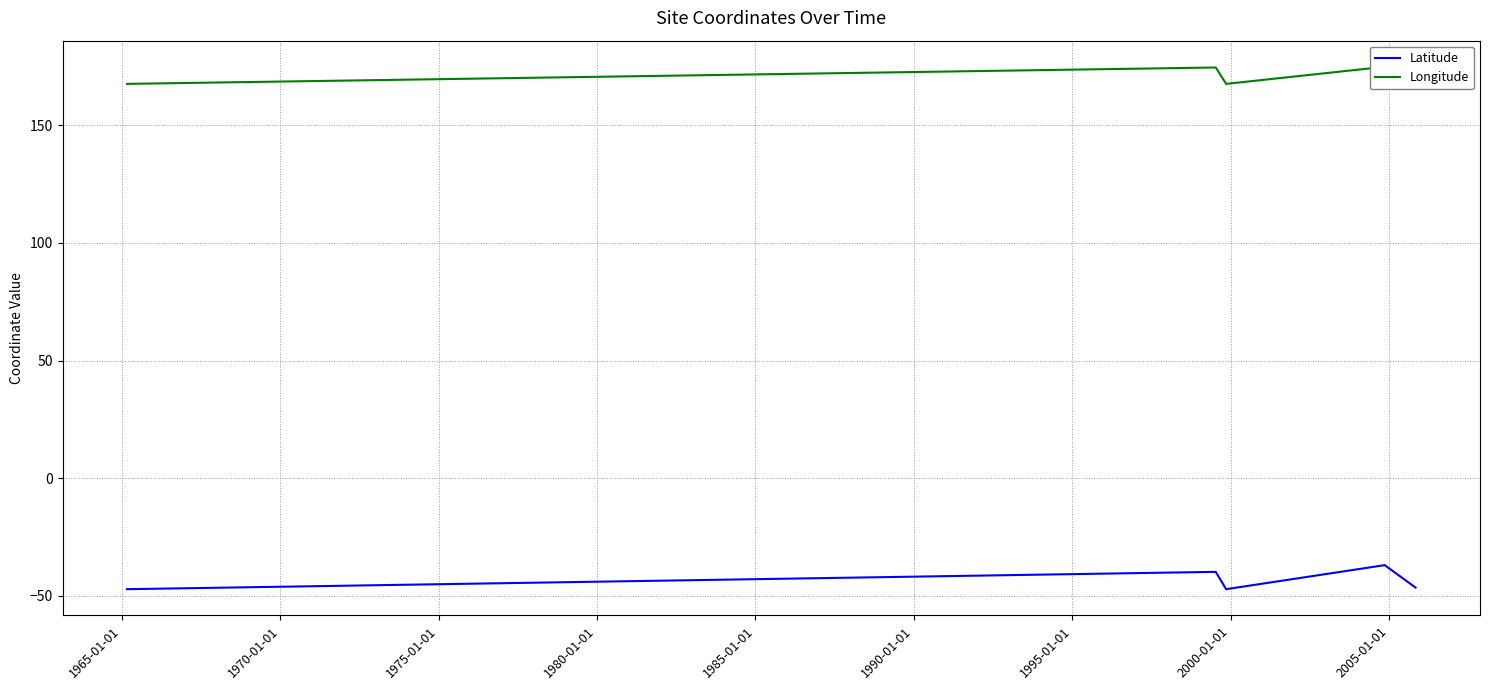

What is the value of the Longitude point at the 5th from the left?

167.8